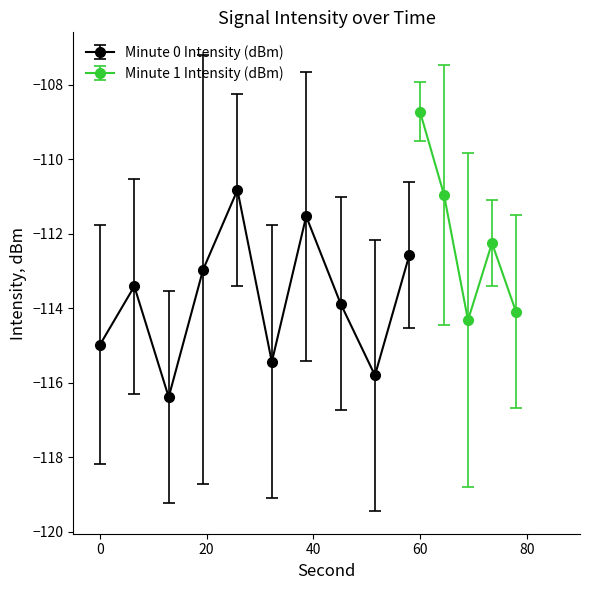

Where does the Mean Intensity (dBm) series first go above -112?

4